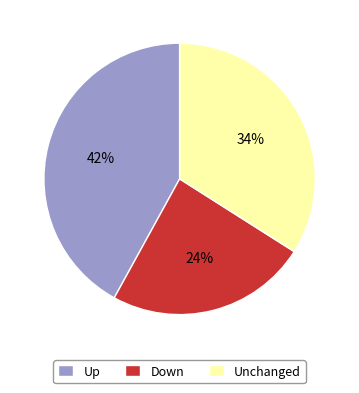

To the nearest percent, what is the average slice percentage?

33%